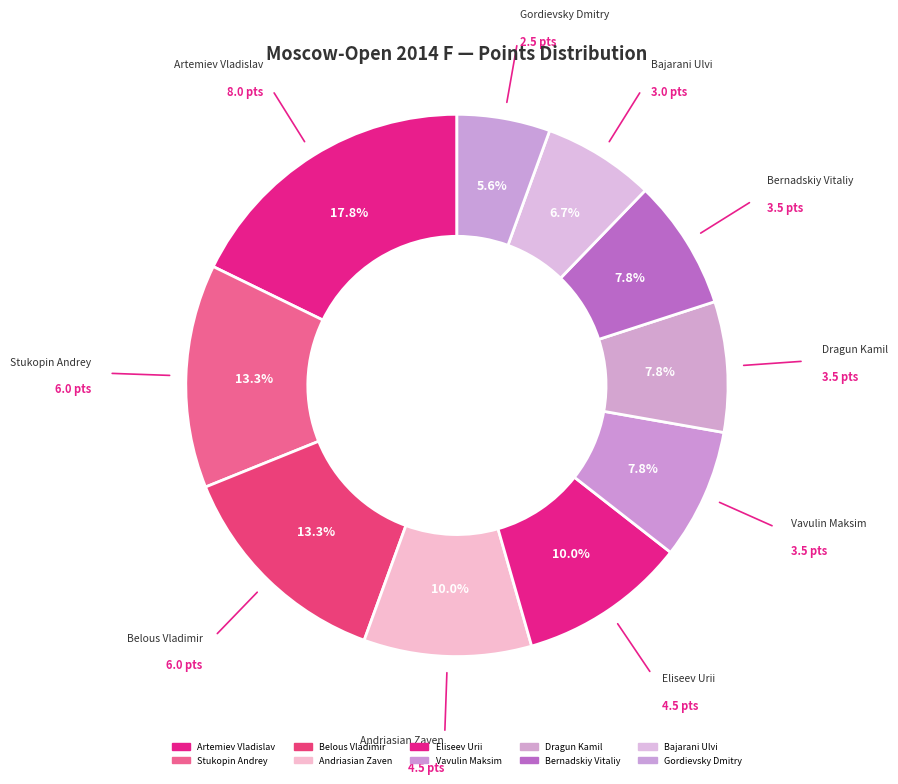

How many segments does this pie chart have?

10